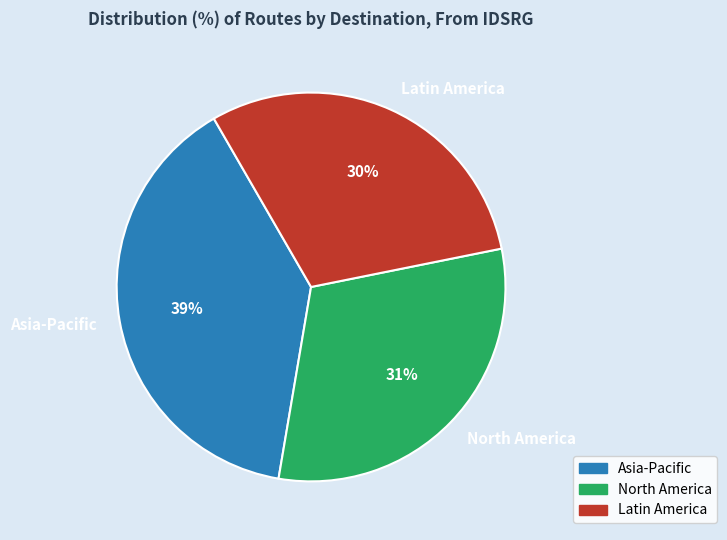

To the nearest percent, what percentage of the pie is Asia-Pacific?

39%